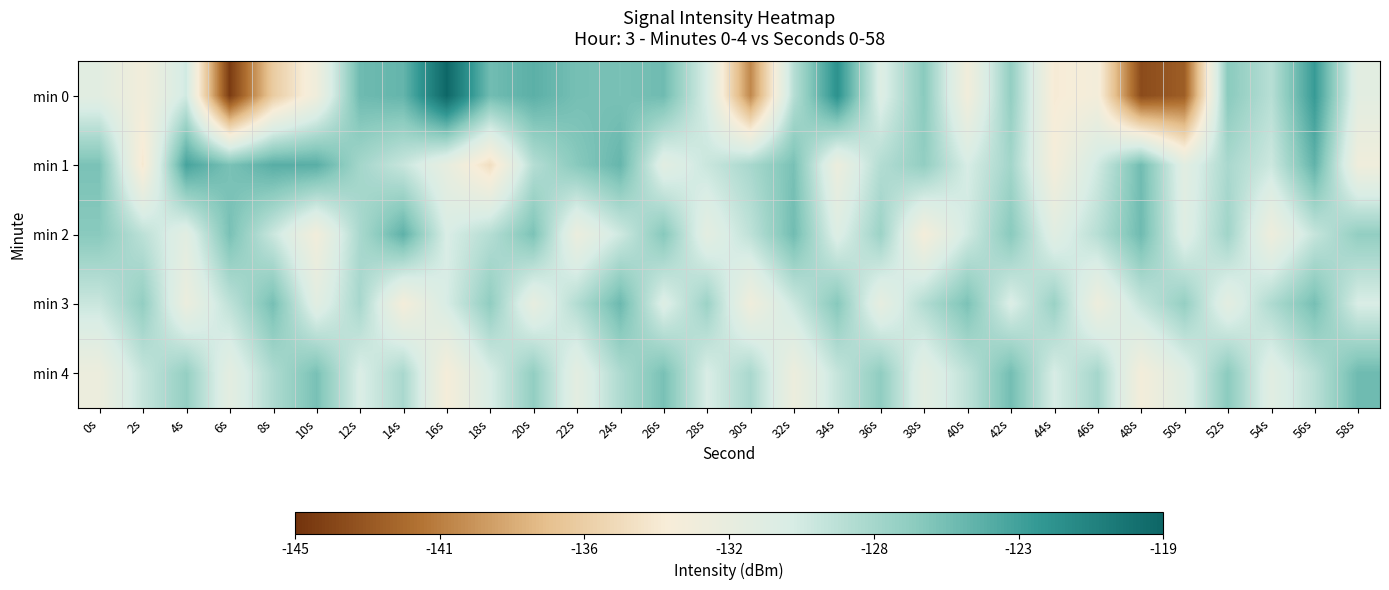

List the series in order of their peak value, highest first.

min 0, min 1, min 2, min 3, min 4